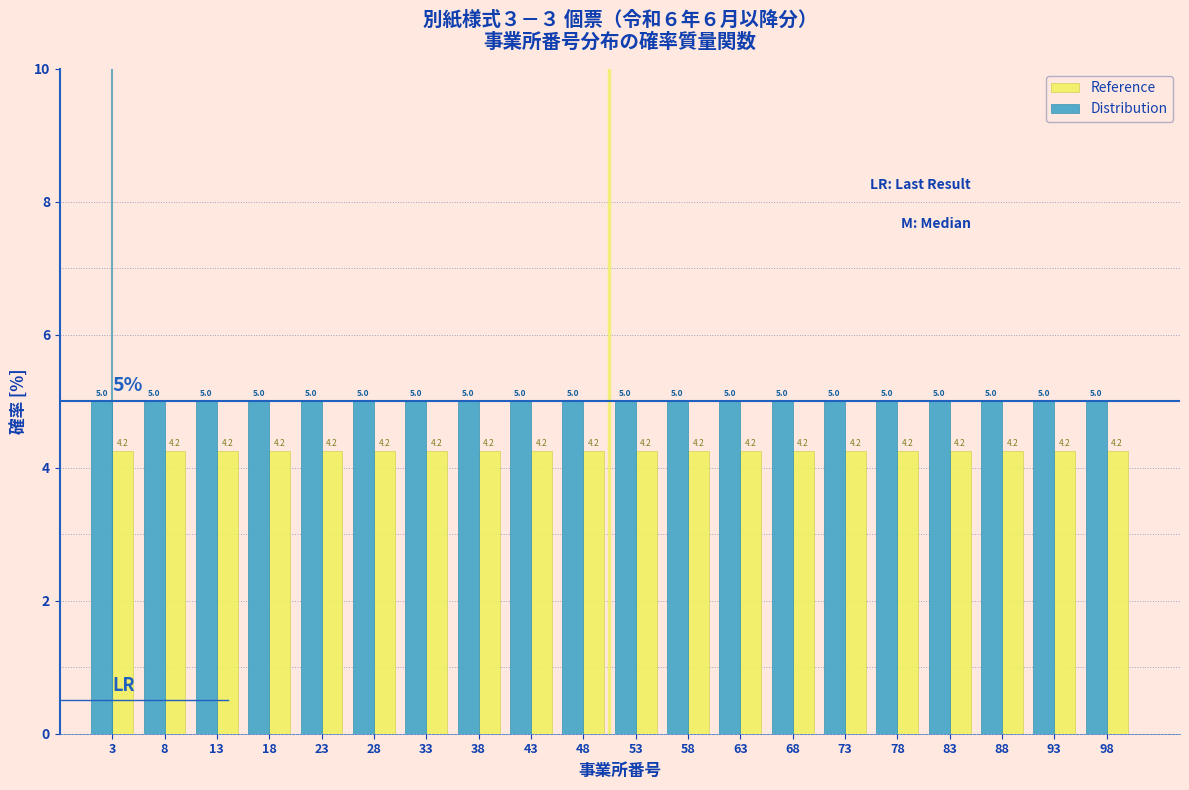

Reading left to right, transcribe this chart: for each range on the x-axis, give the height of each series' bar.

0.5 to 5.5: Reference=4.2	Distribution=5.0
5.5 to 10.5: Reference=4.2	Distribution=5.0
10.5 to 15.5: Reference=4.2	Distribution=5.0
15.5 to 20.5: Reference=4.2	Distribution=5.0
20.5 to 25.5: Reference=4.2	Distribution=5.0
25.5 to 30.5: Reference=4.2	Distribution=5.0
30.5 to 35.5: Reference=4.2	Distribution=5.0
35.5 to 40.5: Reference=4.2	Distribution=5.0
40.5 to 45.5: Reference=4.2	Distribution=5.0
45.5 to 50.5: Reference=4.2	Distribution=5.0
50.5 to 55.5: Reference=4.2	Distribution=5.0
55.5 to 60.5: Reference=4.2	Distribution=5.0
60.5 to 65.5: Reference=4.2	Distribution=5.0
65.5 to 70.5: Reference=4.2	Distribution=5.0
70.5 to 75.5: Reference=4.2	Distribution=5.0
75.5 to 80.5: Reference=4.2	Distribution=5.0
80.5 to 85.5: Reference=4.2	Distribution=5.0
85.5 to 90.5: Reference=4.2	Distribution=5.0
90.5 to 95.5: Reference=4.2	Distribution=5.0
95.5 to 100.5: Reference=4.2	Distribution=5.0